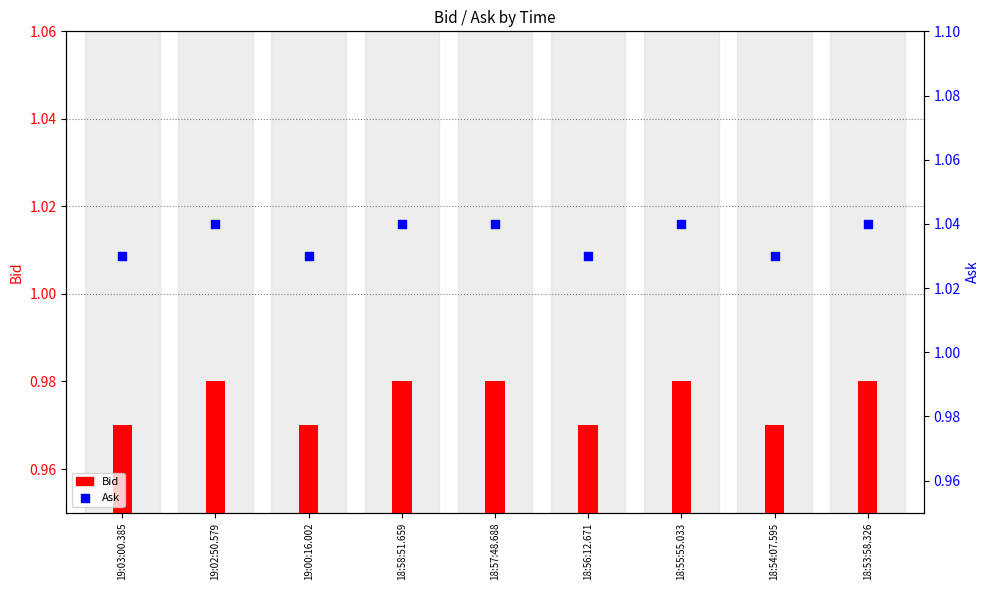

Which series reaches the minimum Y coordinate?

Bid